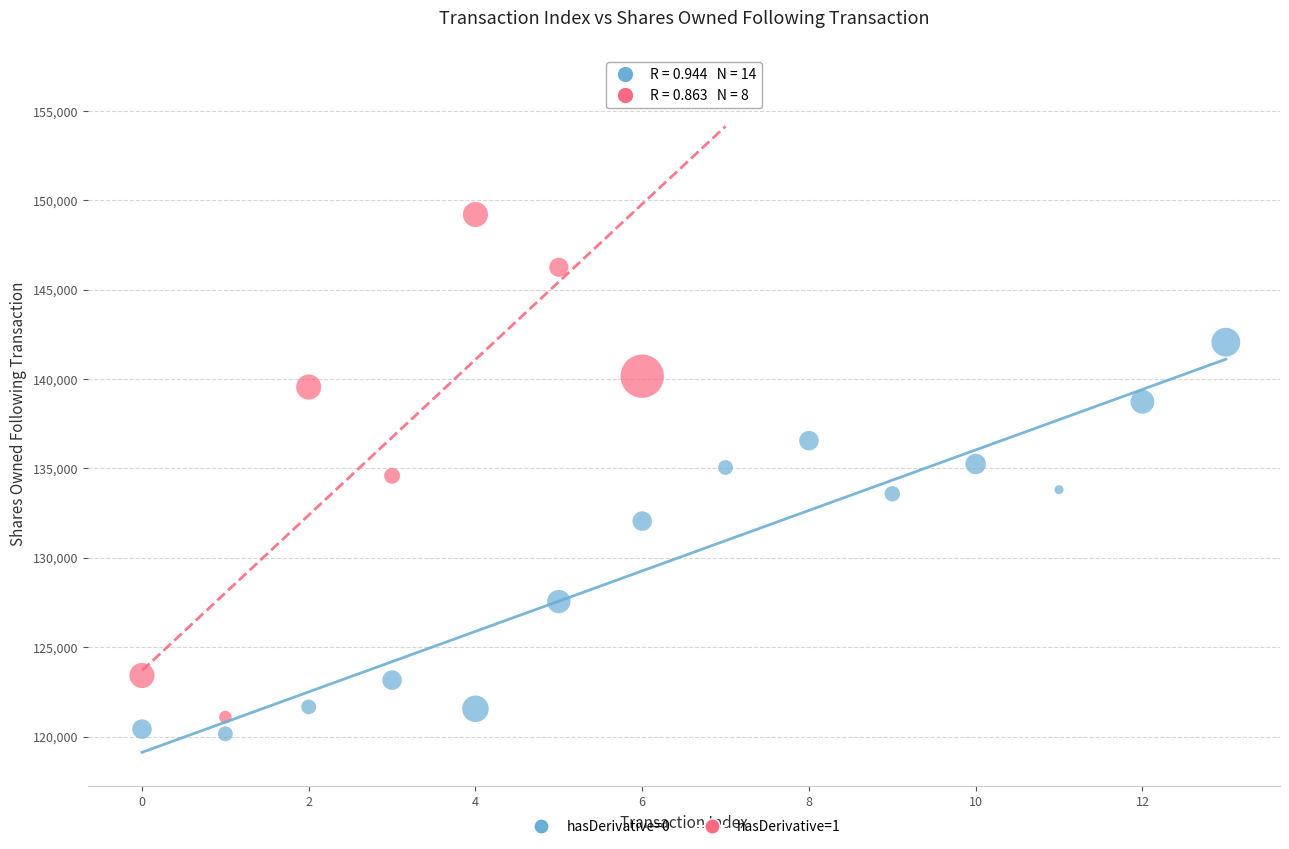

Which series reaches the maximum Y coordinate?

hasDerivative=1